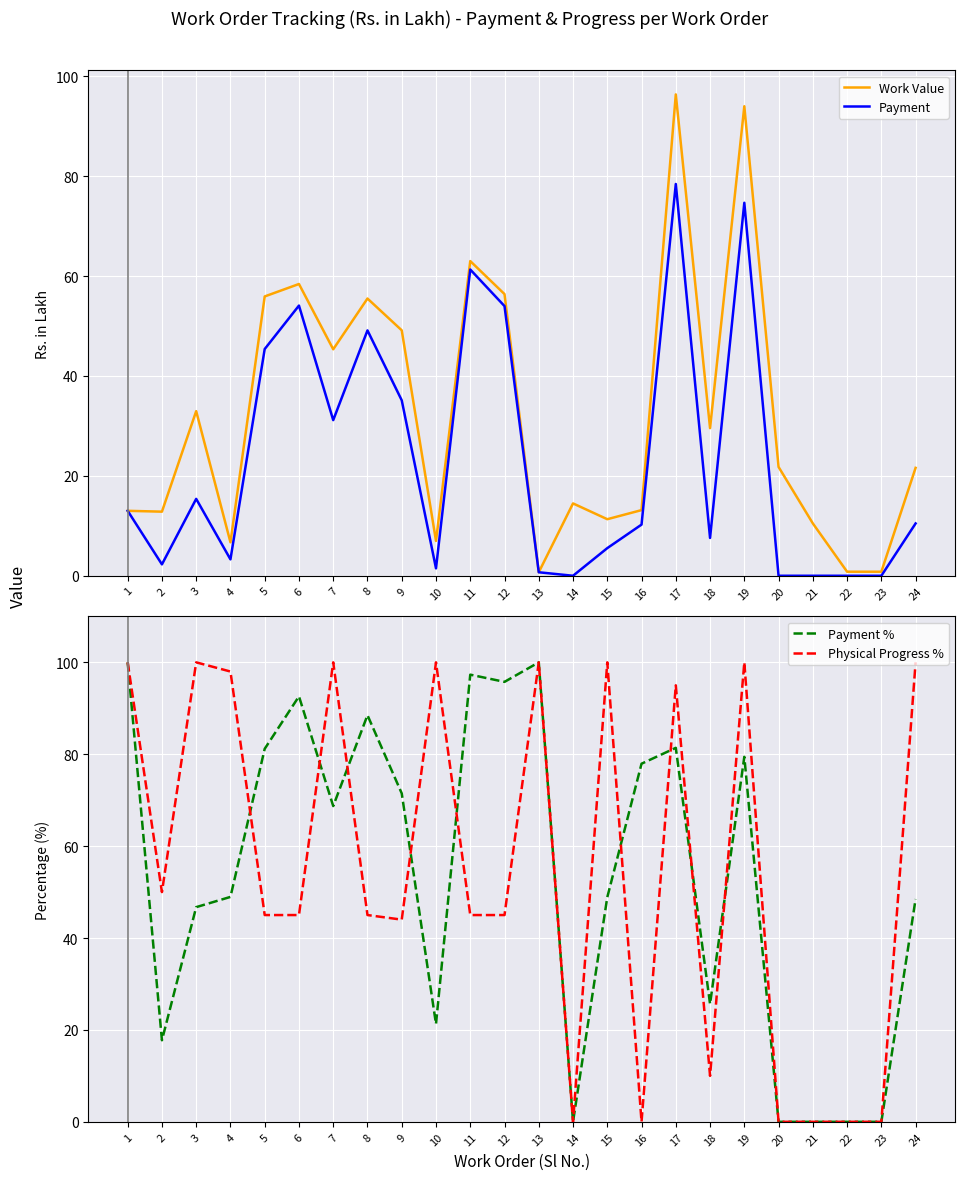

At which label does Payment reach its peak?

17